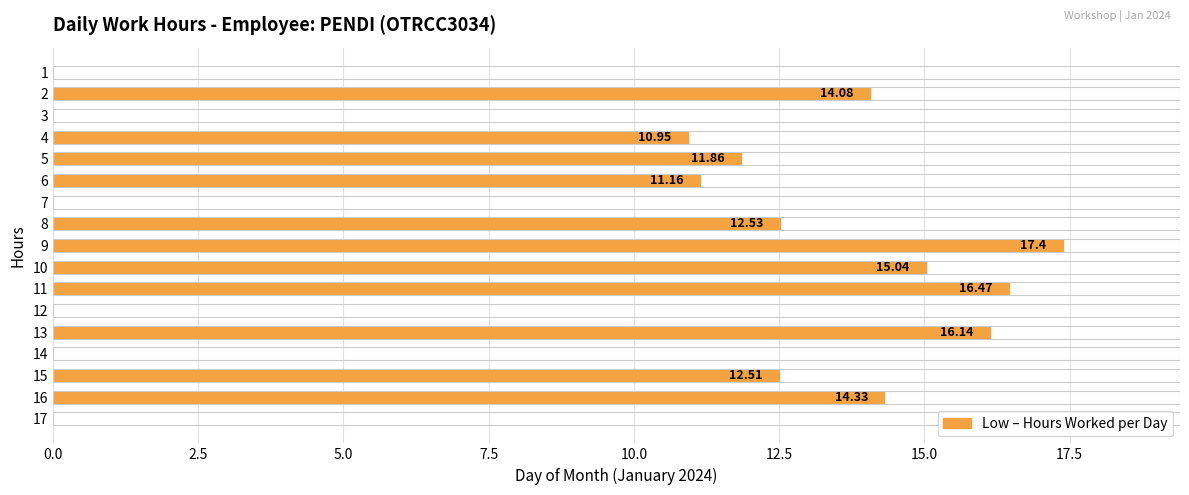

How many series are shown in this chart?

1